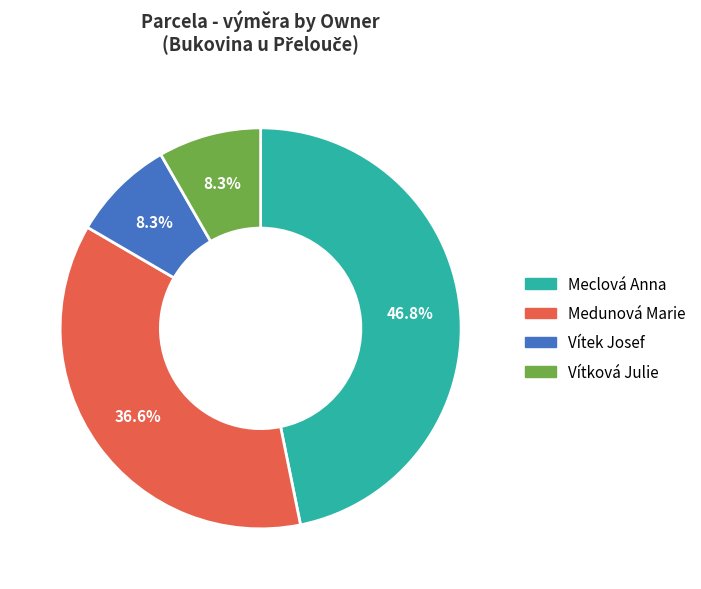

Which has a higher value, Vítková Julie or Medunová Marie?

Medunová Marie